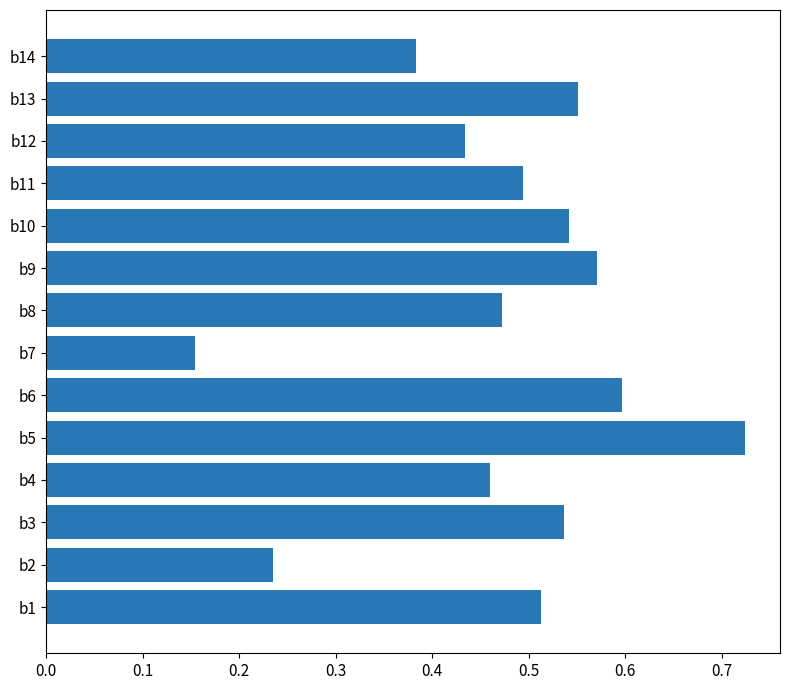

What is the sum of all values?

6.7